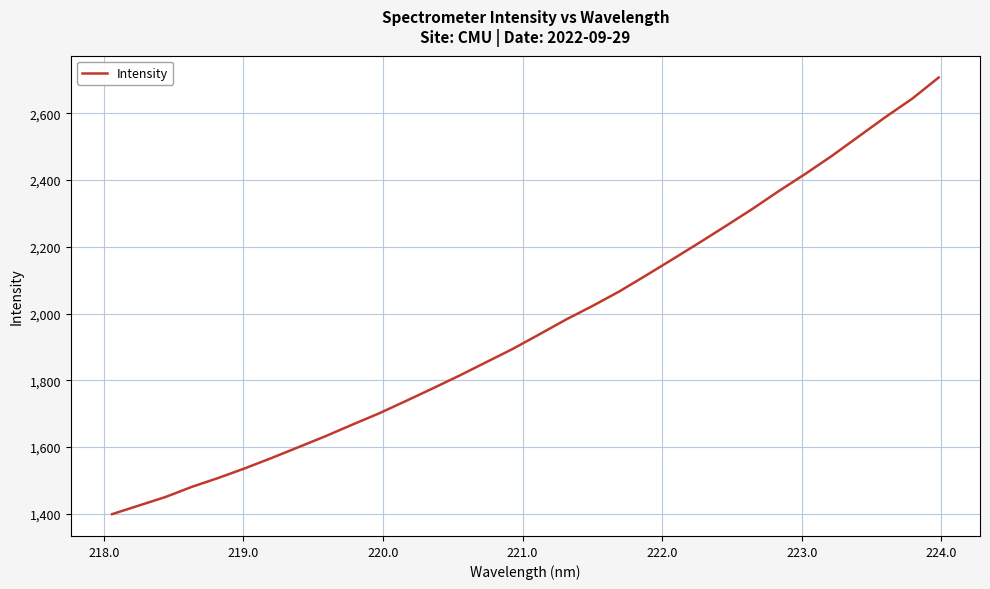

What is the difference between the maximum and minimum values?

1308.3